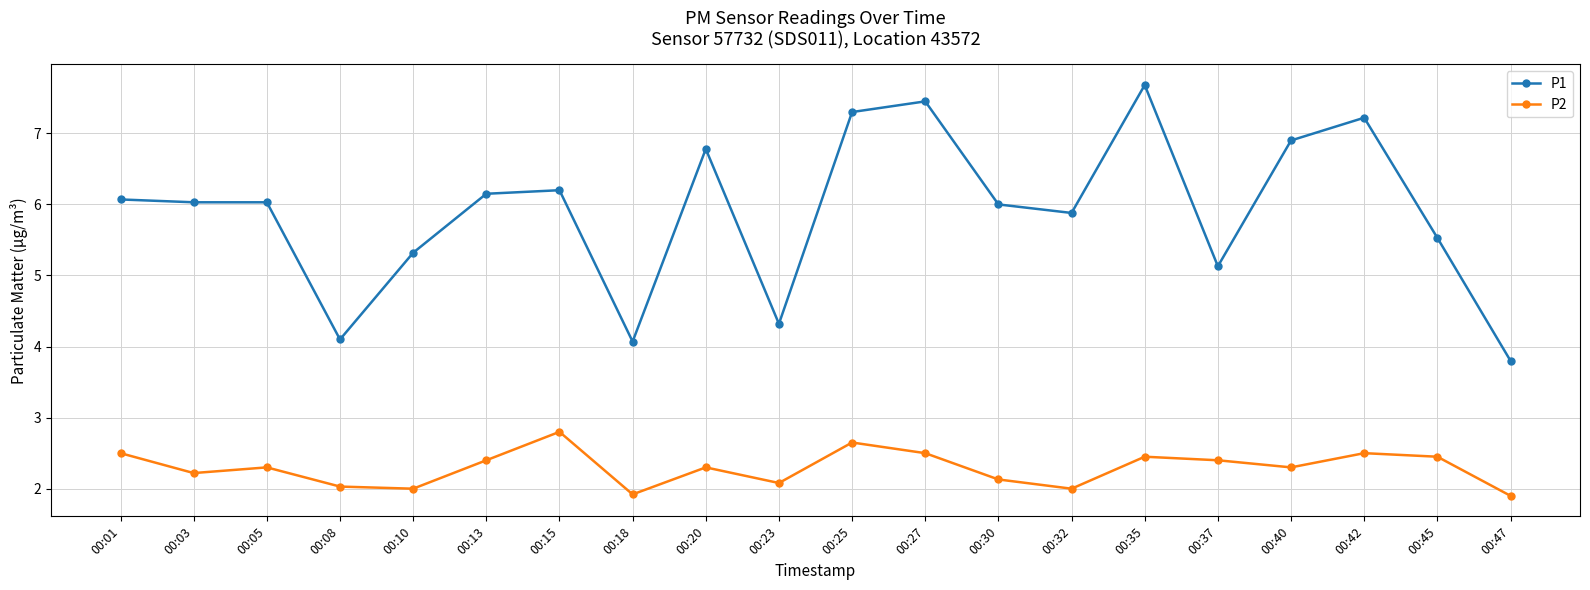

What is the spread (max minus min) of values at 00:15?

3.4